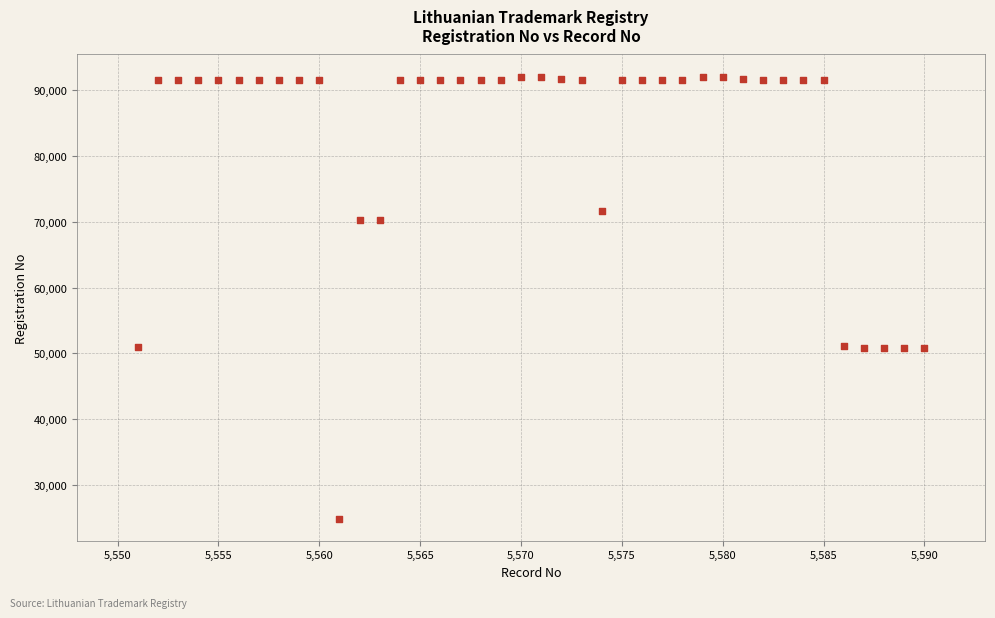

What is the range of X values (max minus min)?

39